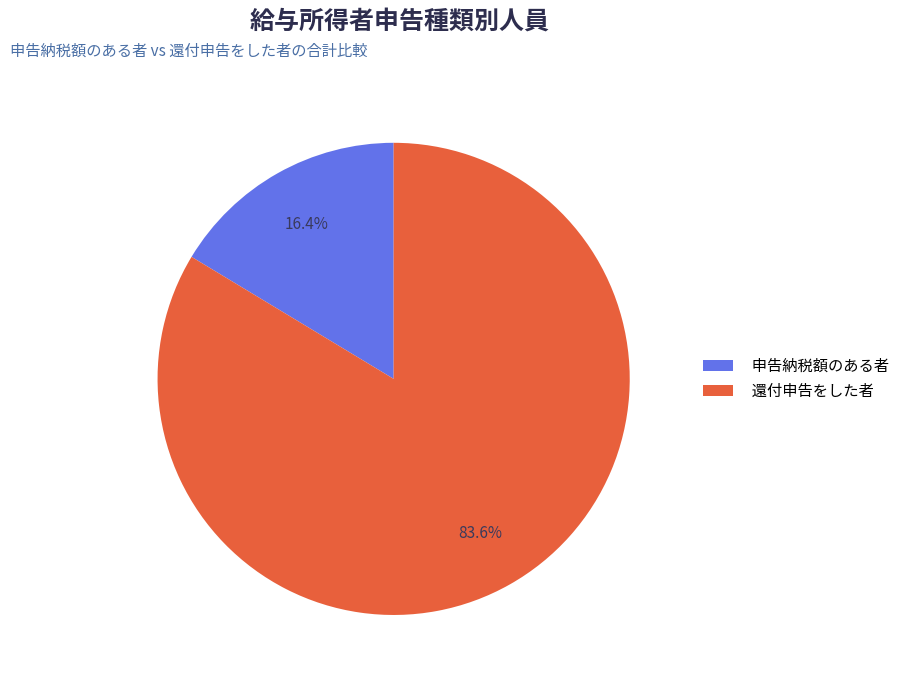

What percentage do 申告納税額のある者 and 還付申告をした者 together represent?

100.0%